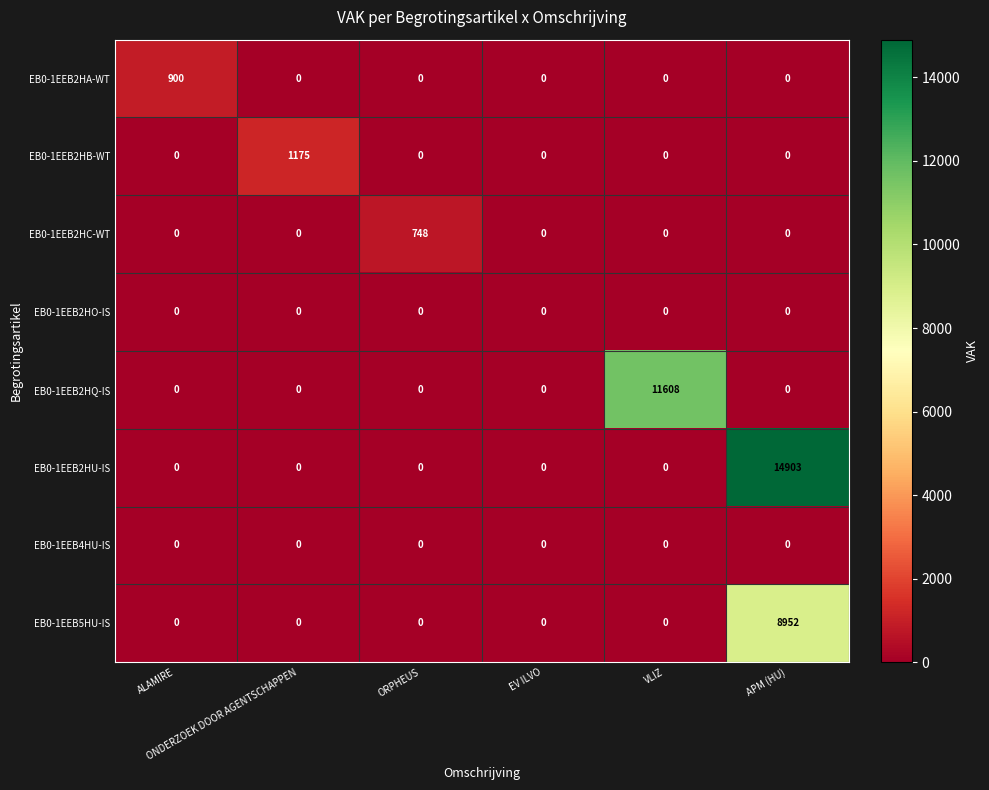

What is the total value across all series at APM (HU)?

23855